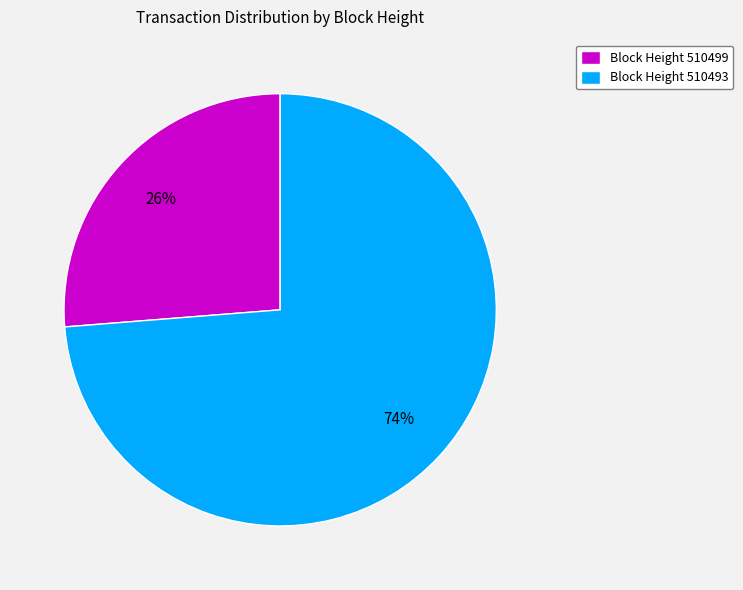

The Block Height 510499 slice represents 12% of the pie. True or false?

False